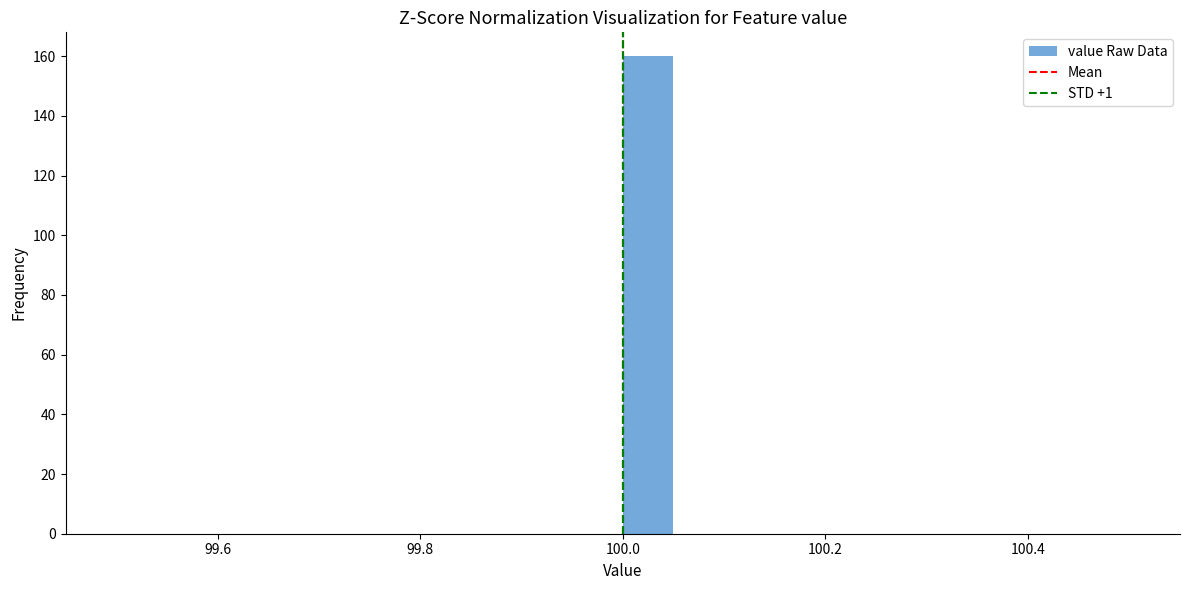

Around what value on the x-axis is the tallest bar? Give the approximate position of its centre, as read against the axis.

100.02